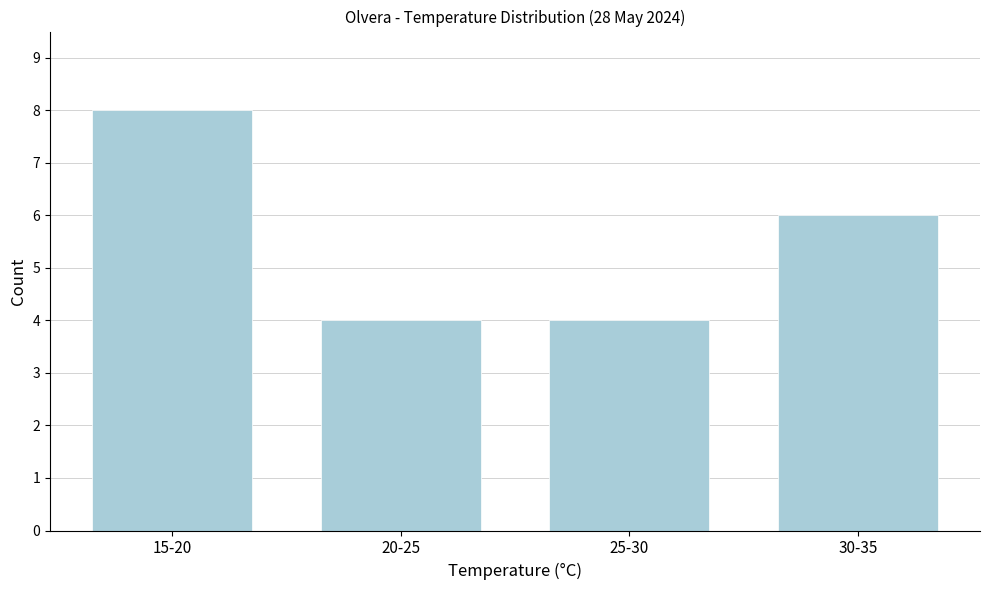

Reading right to left, extract all data points from this chart.

30-35=6	25-30=4	20-25=4	15-20=8